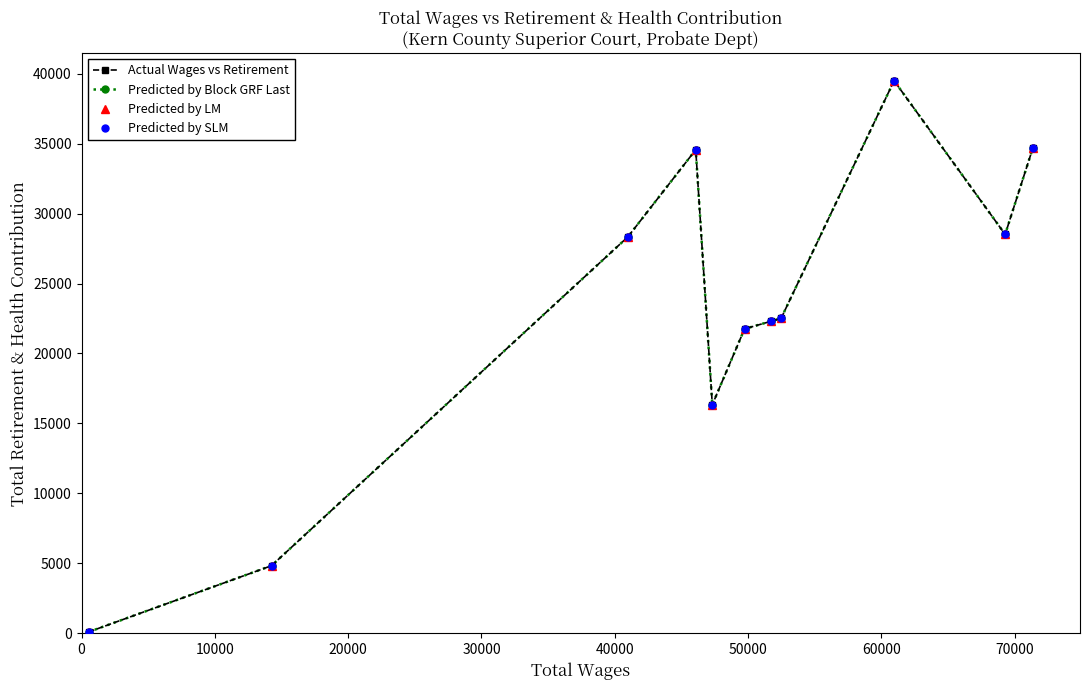

What is the minimum value shown in the chart?

90